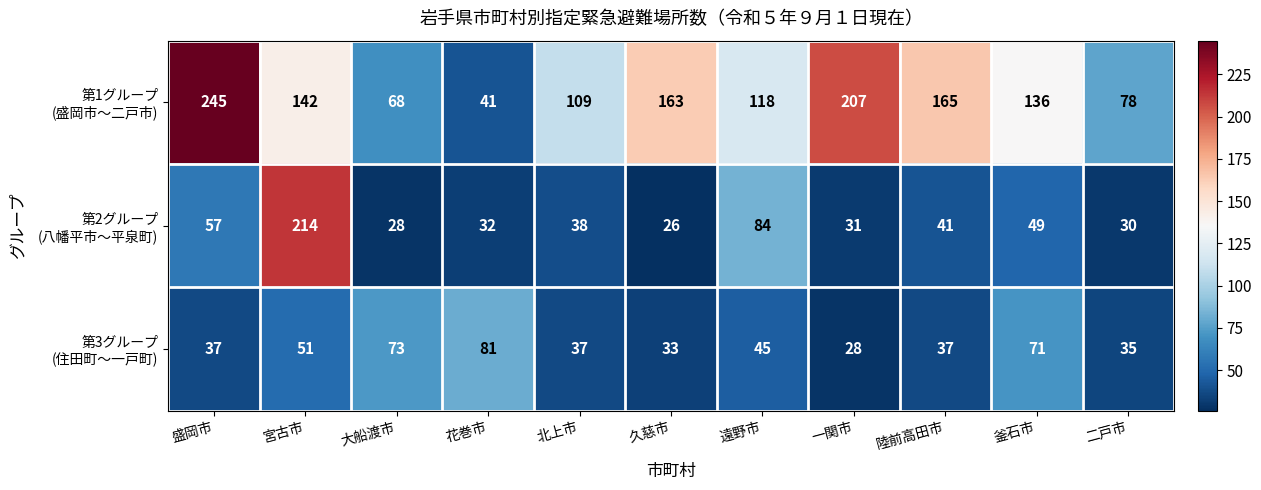

At how many categories does at least one series exceed 147?

5